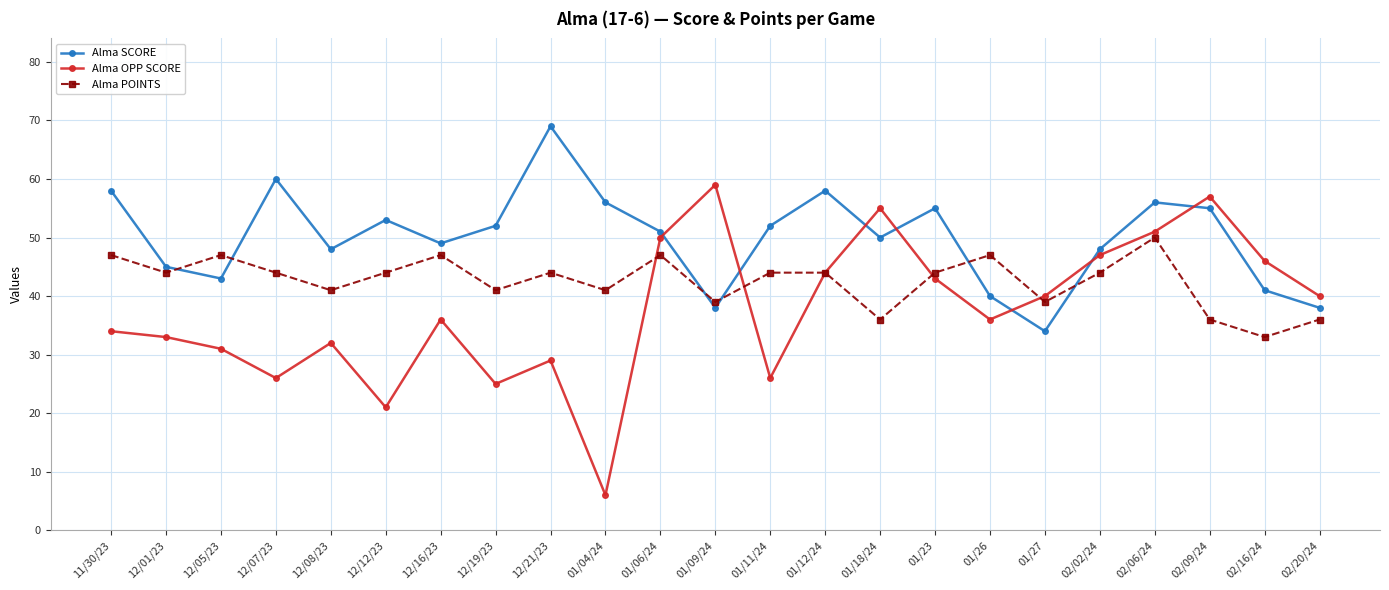

How many data points does each series have?

23